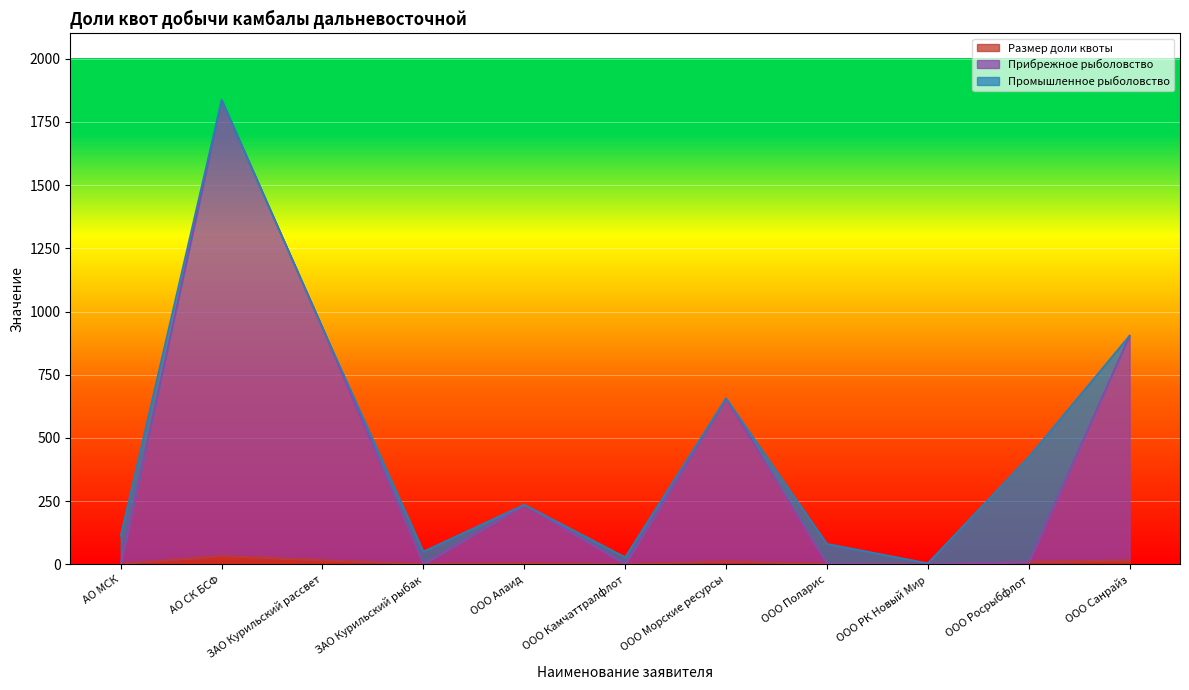

Is it true that Размер доли квоты equals 12.1 at ООО Морские ресурсы?

True